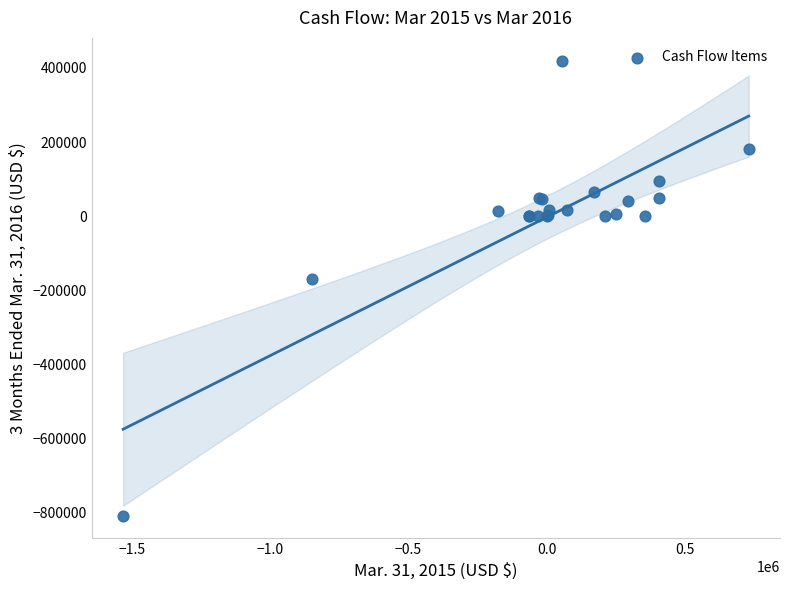

What Y value in the scatter plot is closest to -193965?

-170595